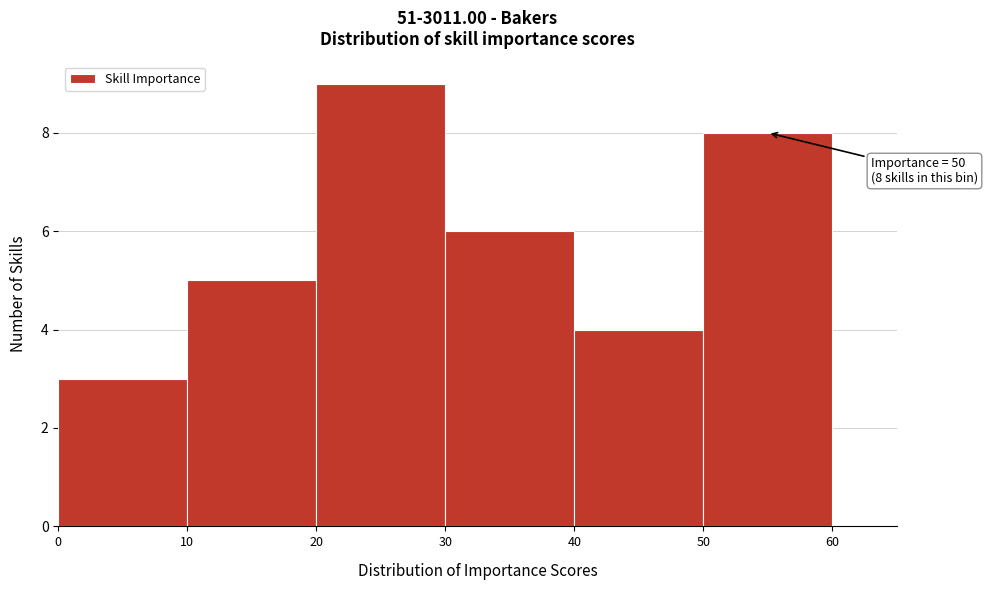

Over which range of the x-axis is the bar tallest?

20 to 30